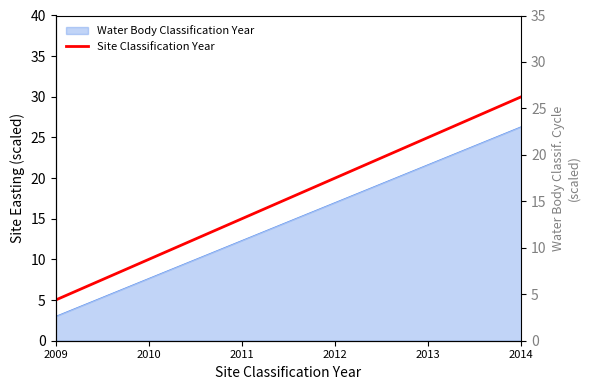

List the labels in order of value, smallest first.

2009, 2010, 2011, 2012, 2013, 2014